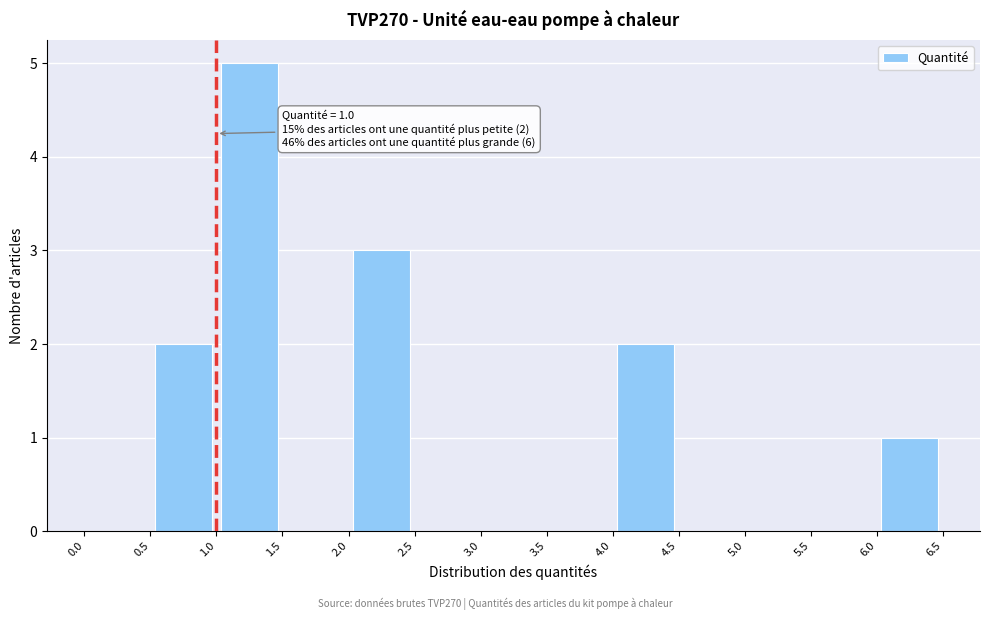

Which range on the x-axis has the tallest bar?

1.0 to 1.5